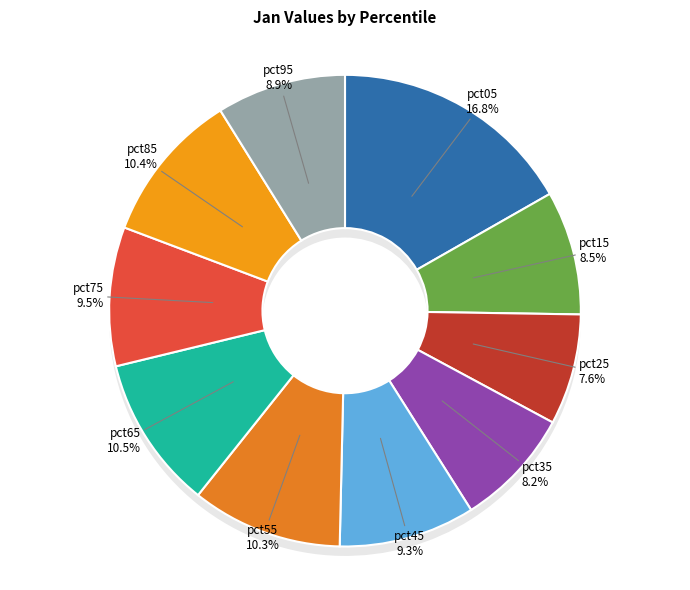

To the nearest percent, what is the difference between the pct45 and pct35 slice percentages?

1%